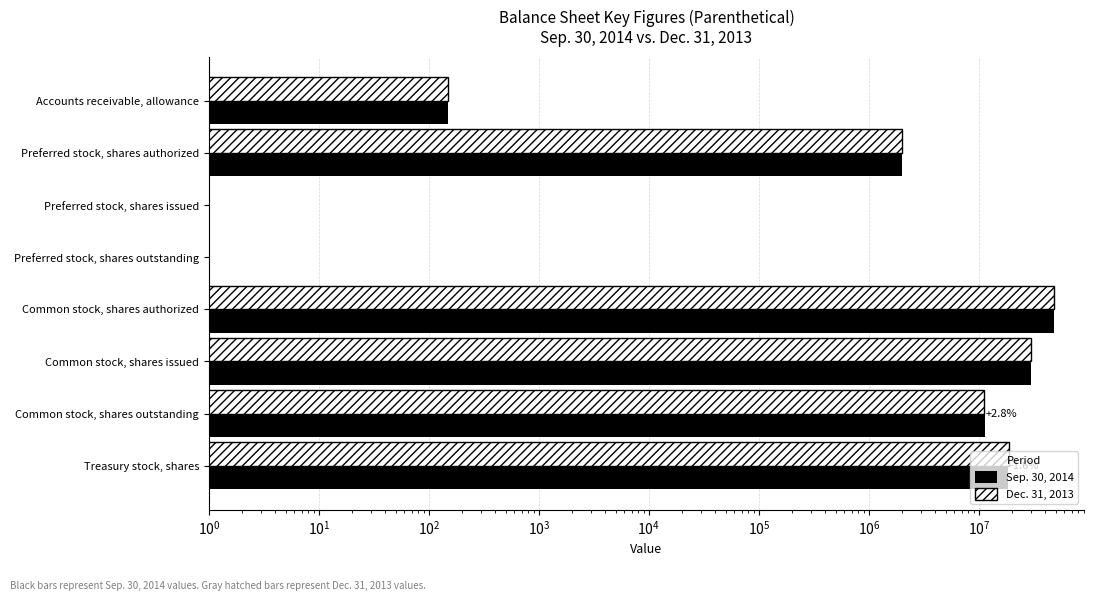

What is the difference between the maximum and second lowest values in the Dec. 31, 2013 series?

48000000